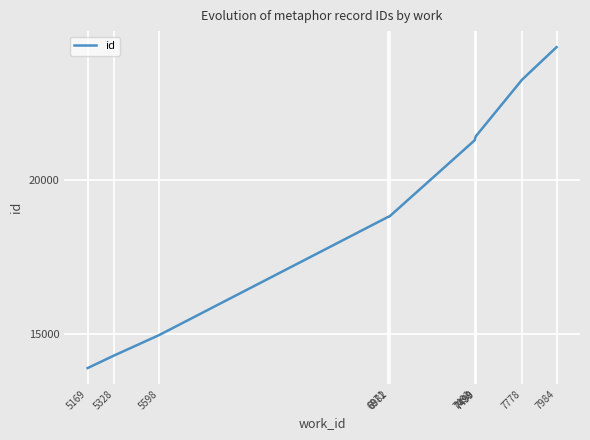

What is the value of the 6th point from the left?

21279